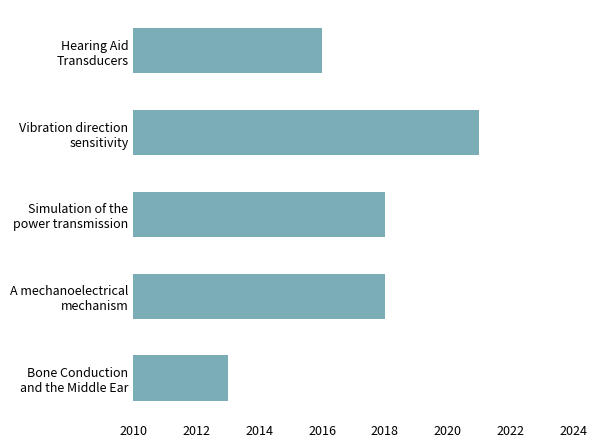

What is the sum of all values?

10086